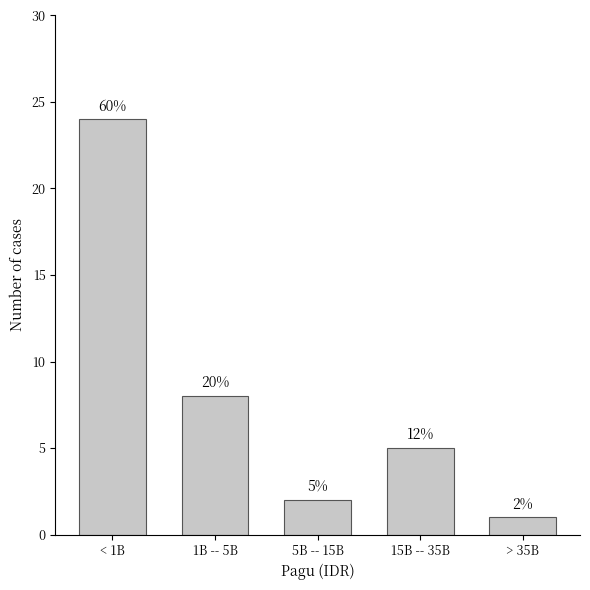

Are the bars horizontal?

No